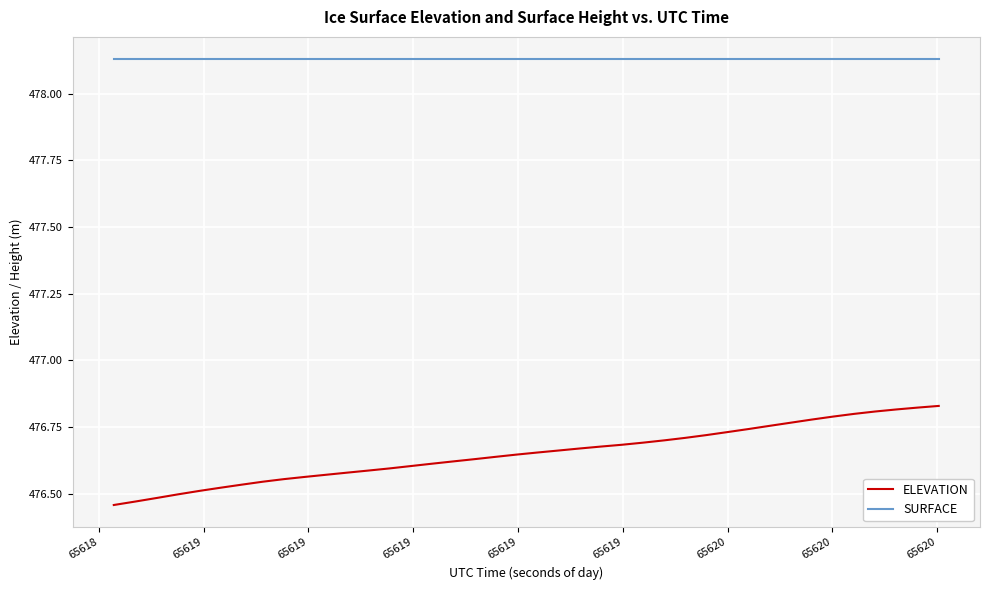

Which series has the largest total across all categories?

SURFACE